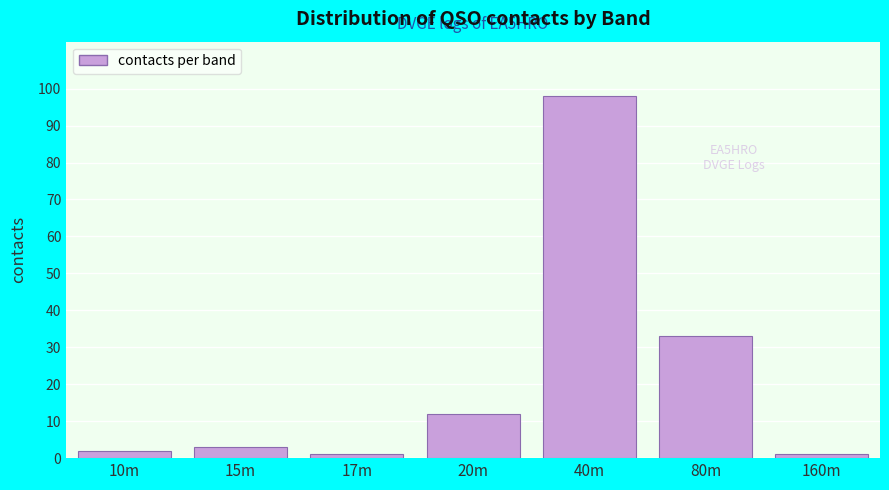

Reading left to right, what are all the values shown in this chart?

10m=2	15m=3	17m=1	20m=12	40m=98	80m=33	160m=1